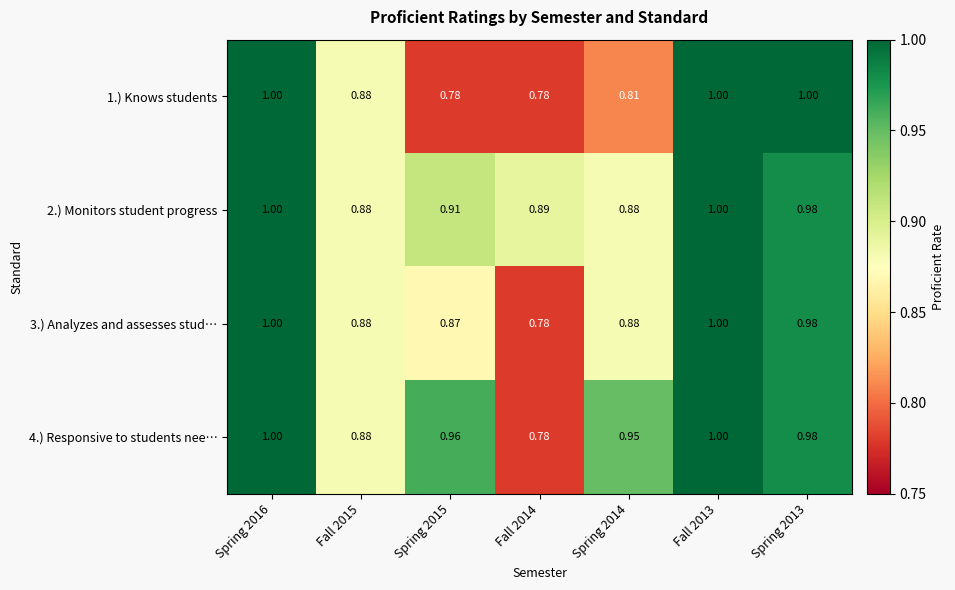

Is the value of 1.) Knows students at Spring 2015 greater than the value of 2.) Monitors student progress at Spring 2015?

No